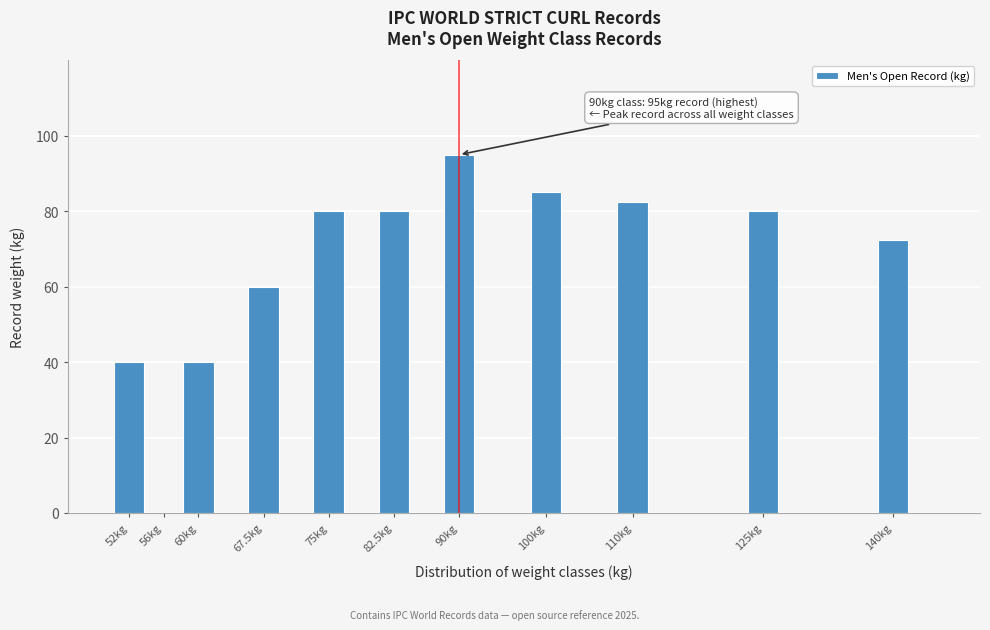

Reading right to left, list all the values displayed in this chart.

140kg=72.5	125kg=80.0	110kg=82.5	100kg=85.0	90kg=95.0	82.5kg=80.0	75kg=80.0	67.5kg=60.0	60kg=40.0	56kg=0.0	52kg=40.0